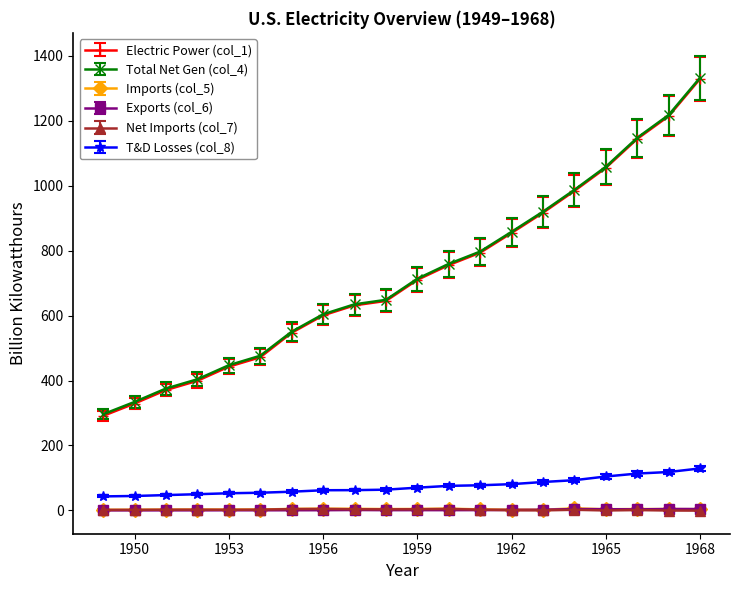

Which series has the widest spread of values?

Electric Power (col_1)